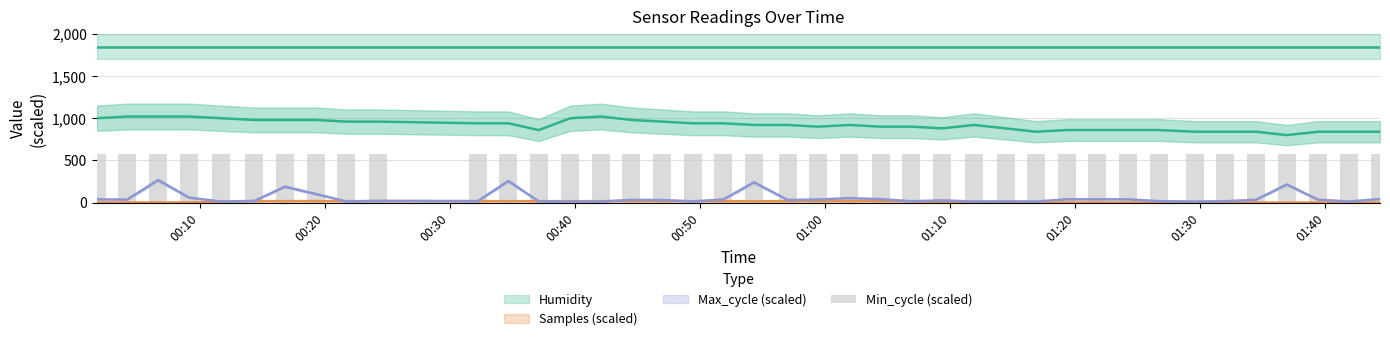

The Samples series shows 7.8 at 01:30. True or false?

False